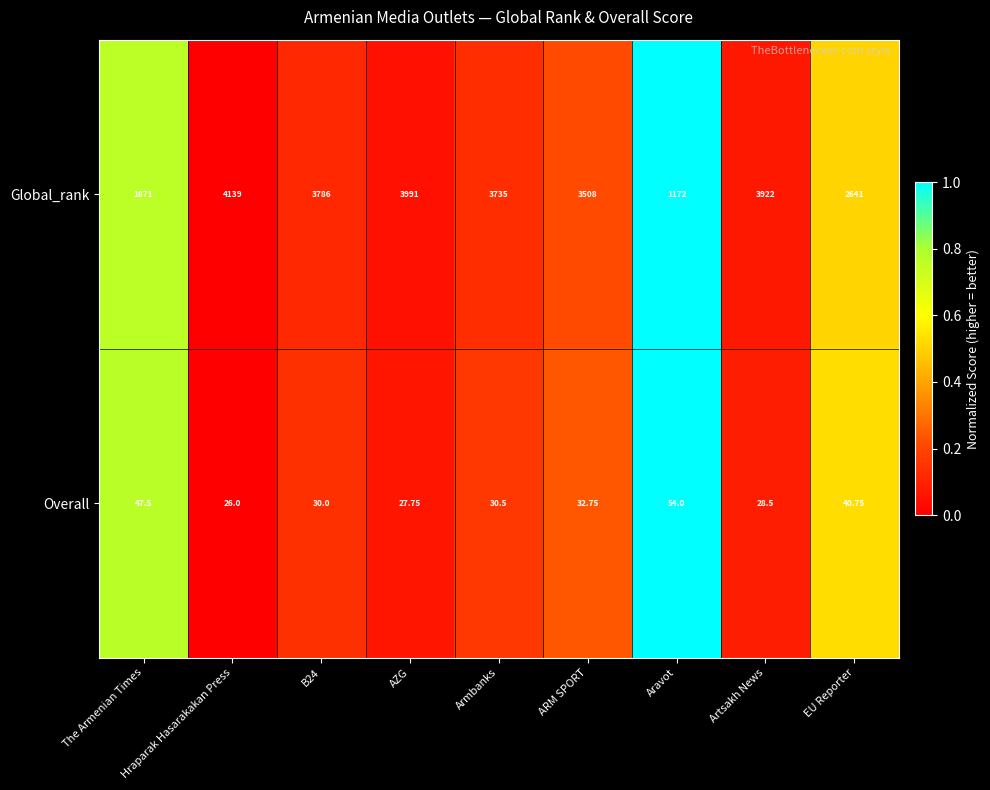

Rank the series at EU Reporter from lowest to highest value.

Overall, Global_rank